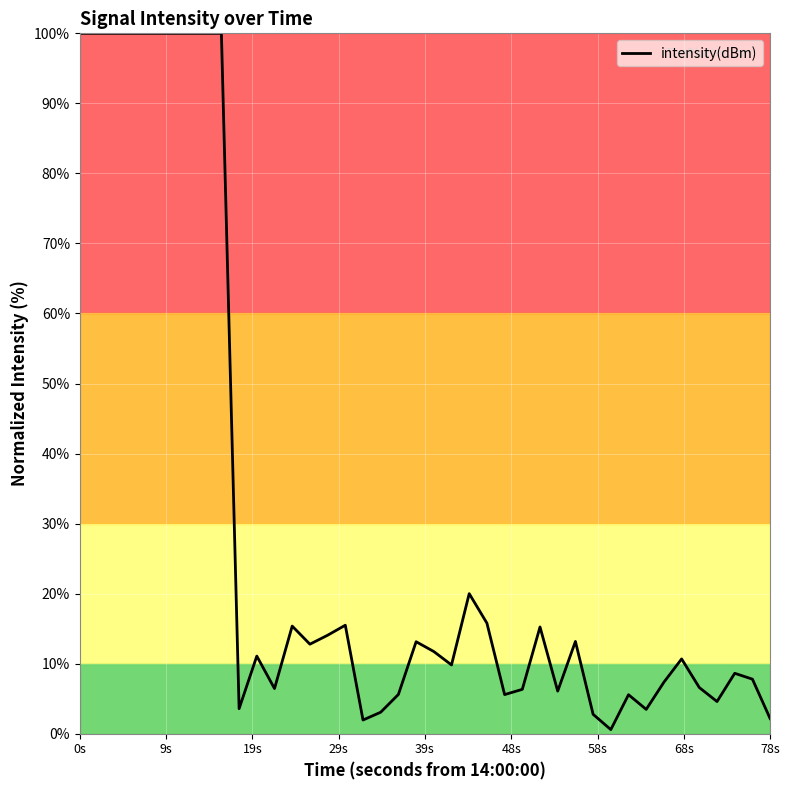

What is the maximum value shown in the chart?

100.0